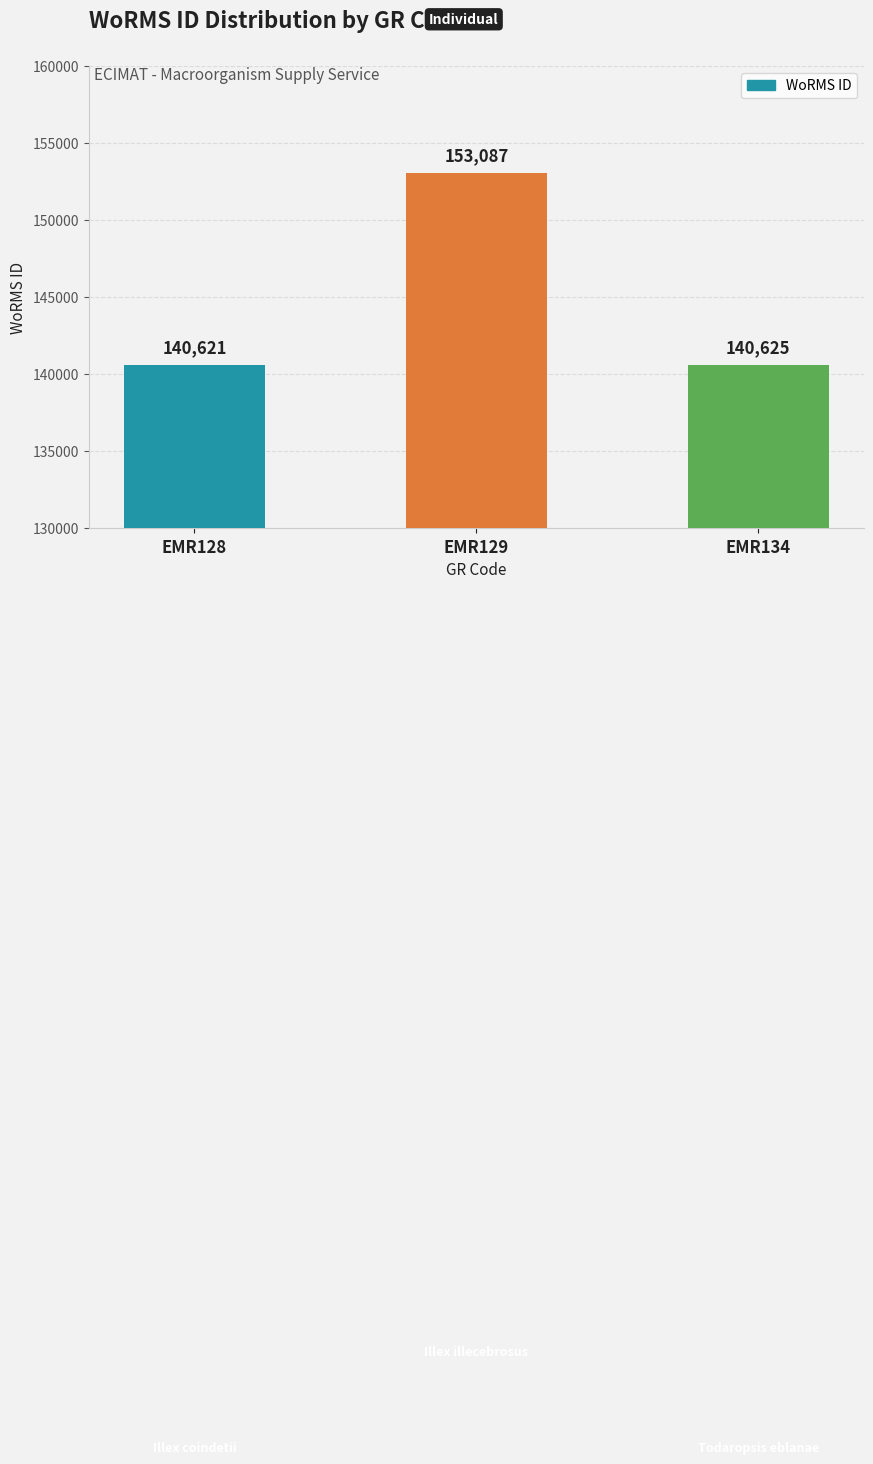

Reading left to right, list all the values displayed in this chart.

140621	153087	140625